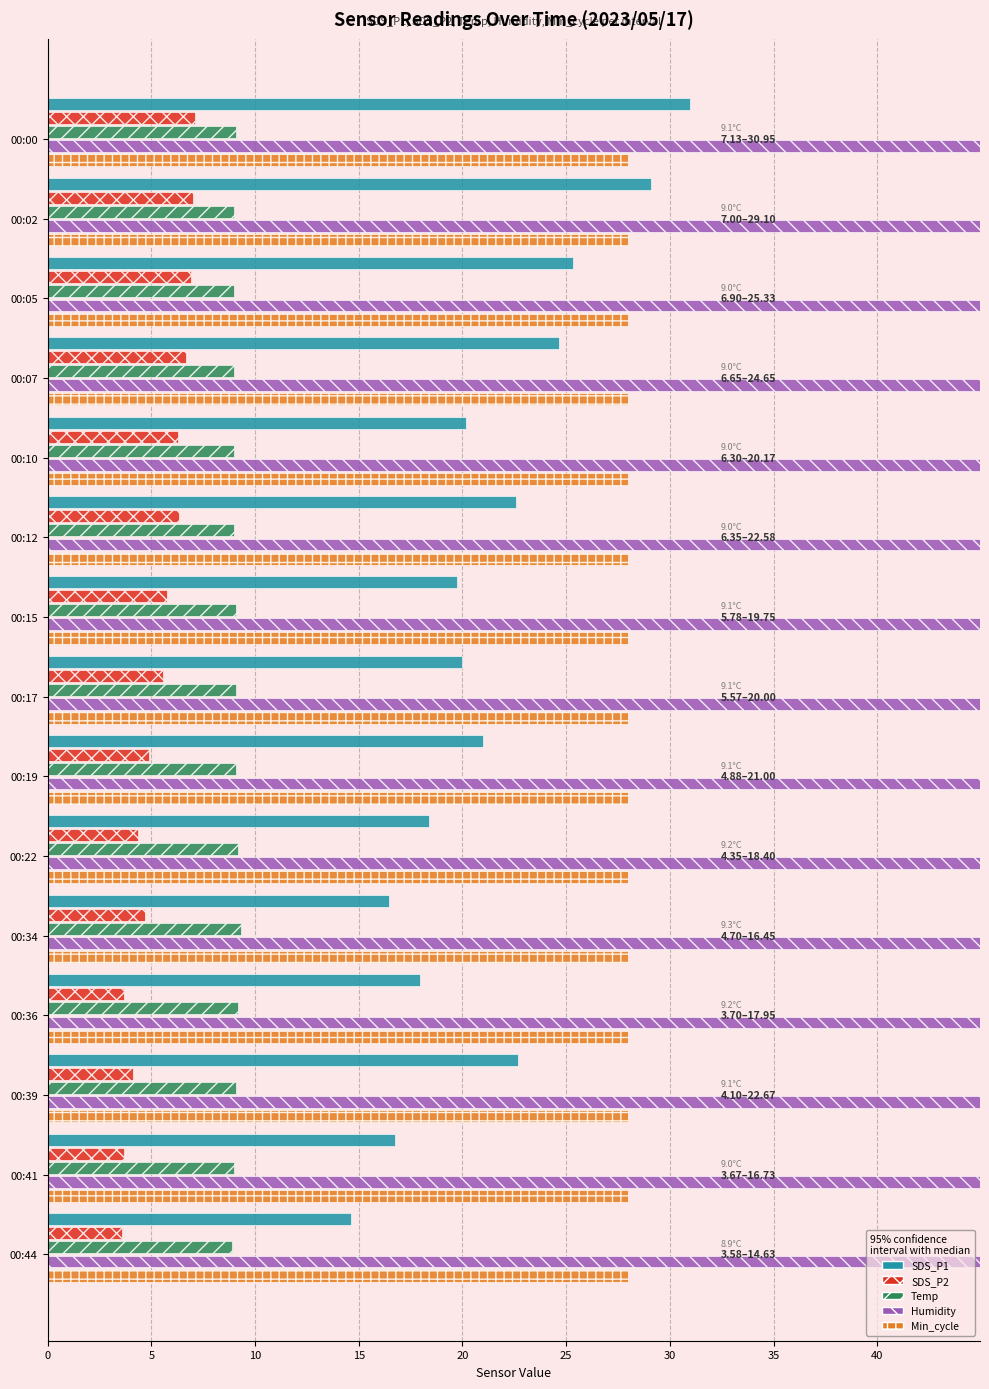

What is the value of the SDS_P2 bar at the 9th from the left?

4.9